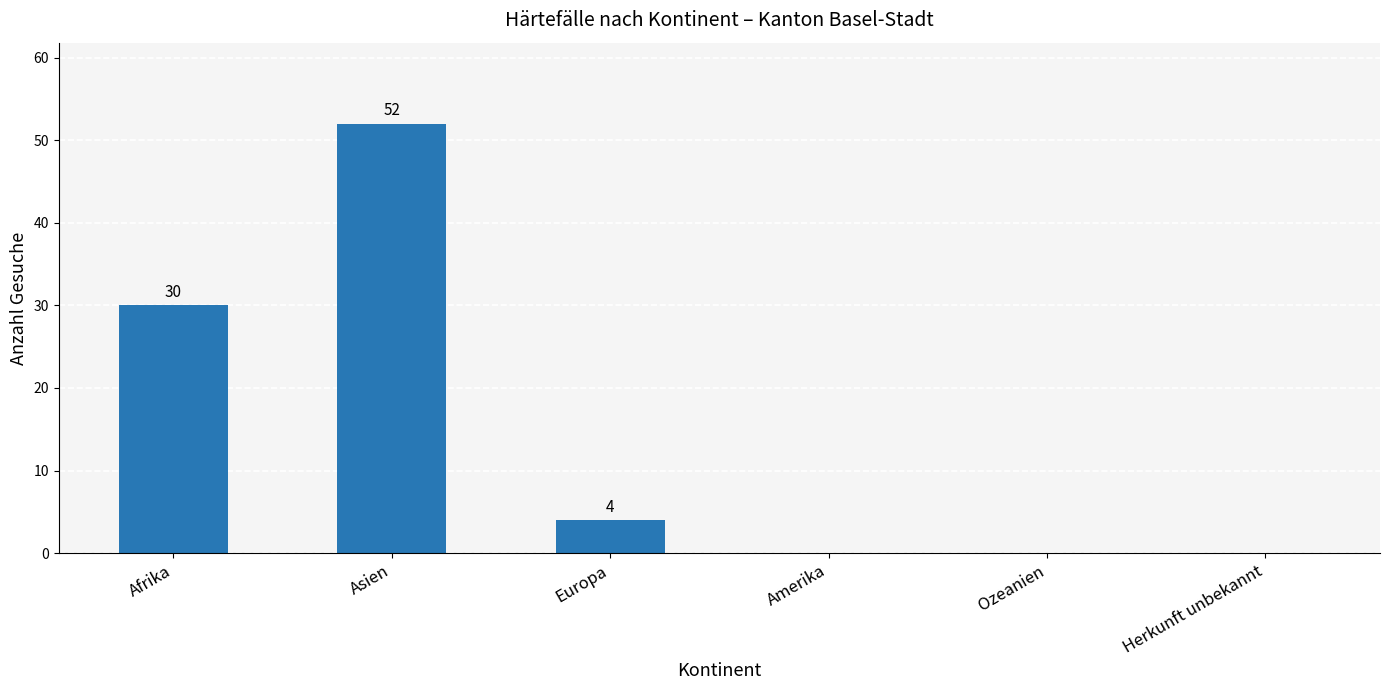

What is the sum of the values at Asien and Europa?

56